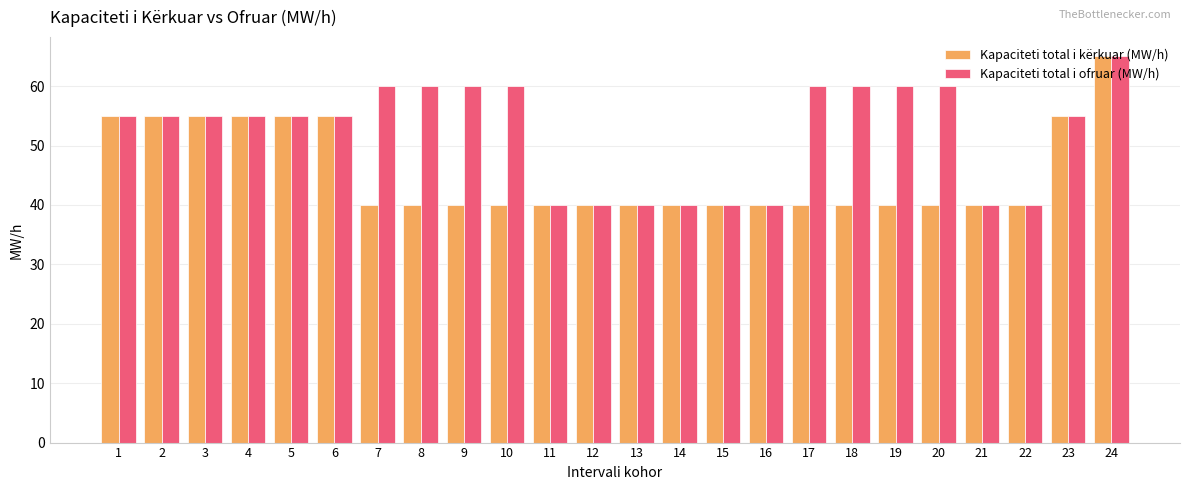

The value of Kapaciteti total i kërkuar (MW/h) at 3 is 55. True or false?

True